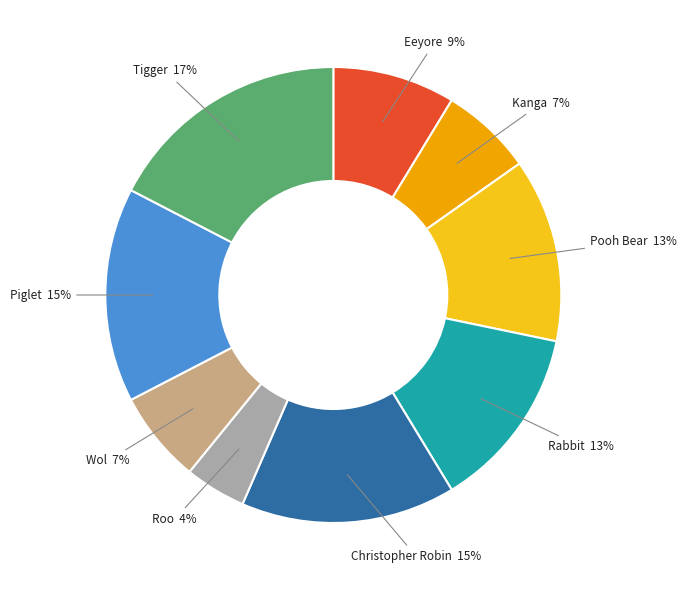

Which slice is the smallest?

Roo